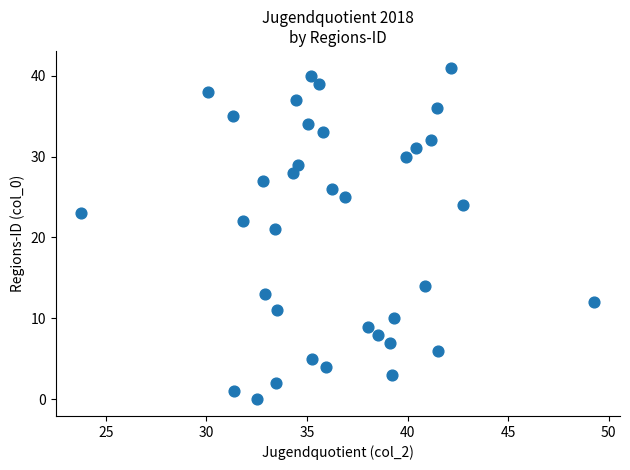

What is the range of Y values (max minus min)?

41